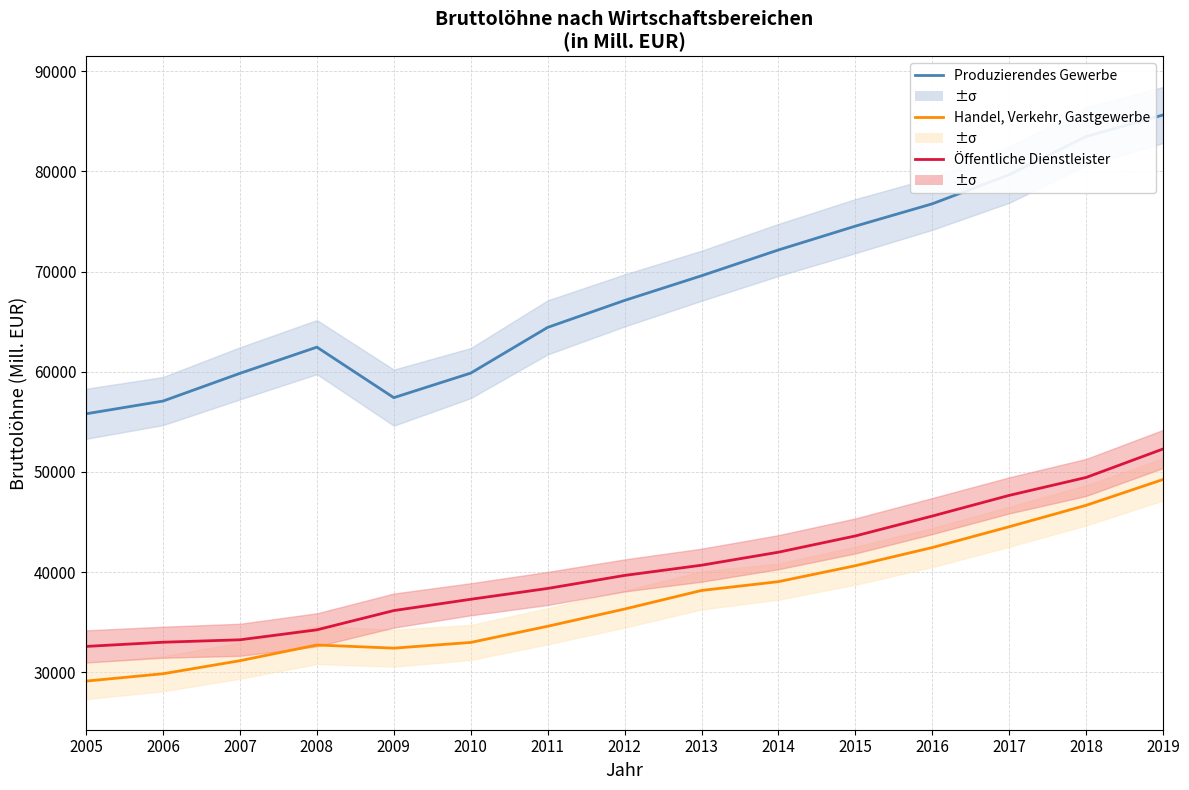

Does the chart display data point markers on the line(s)?

No